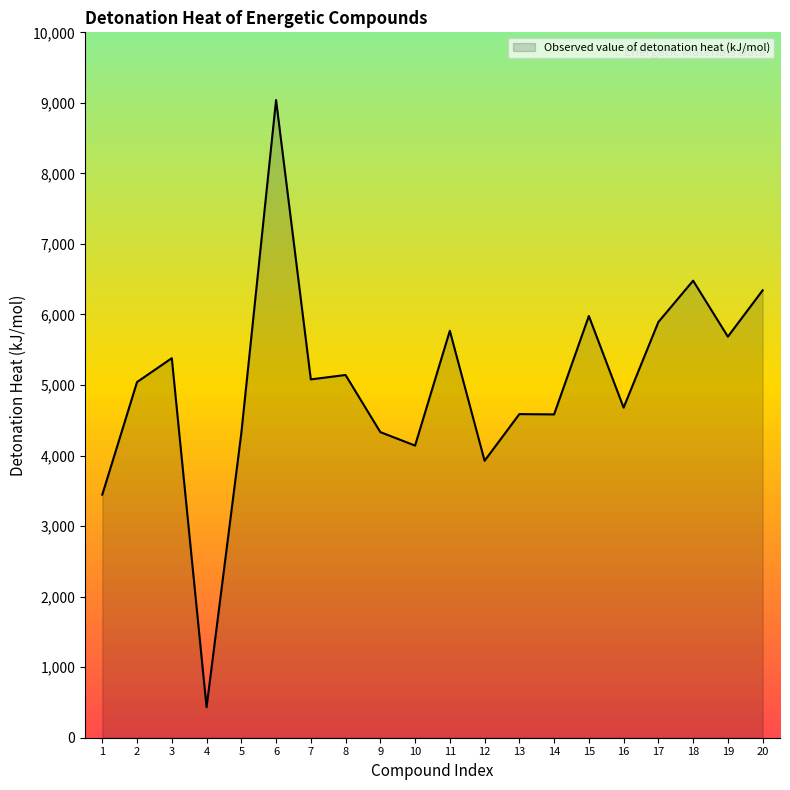

Does the chart display data point markers on the line(s)?

No